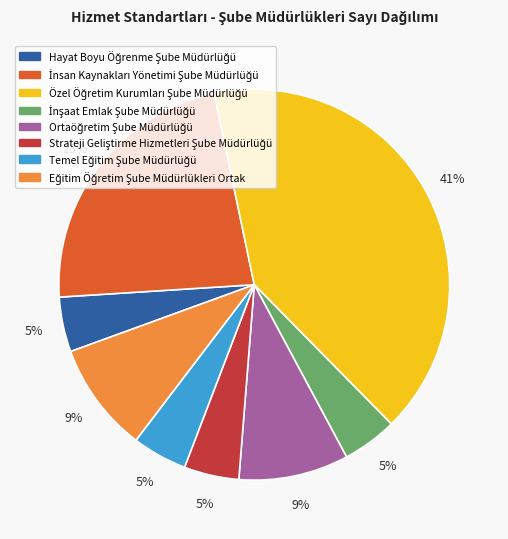

Is there a majority slice in this chart?

No